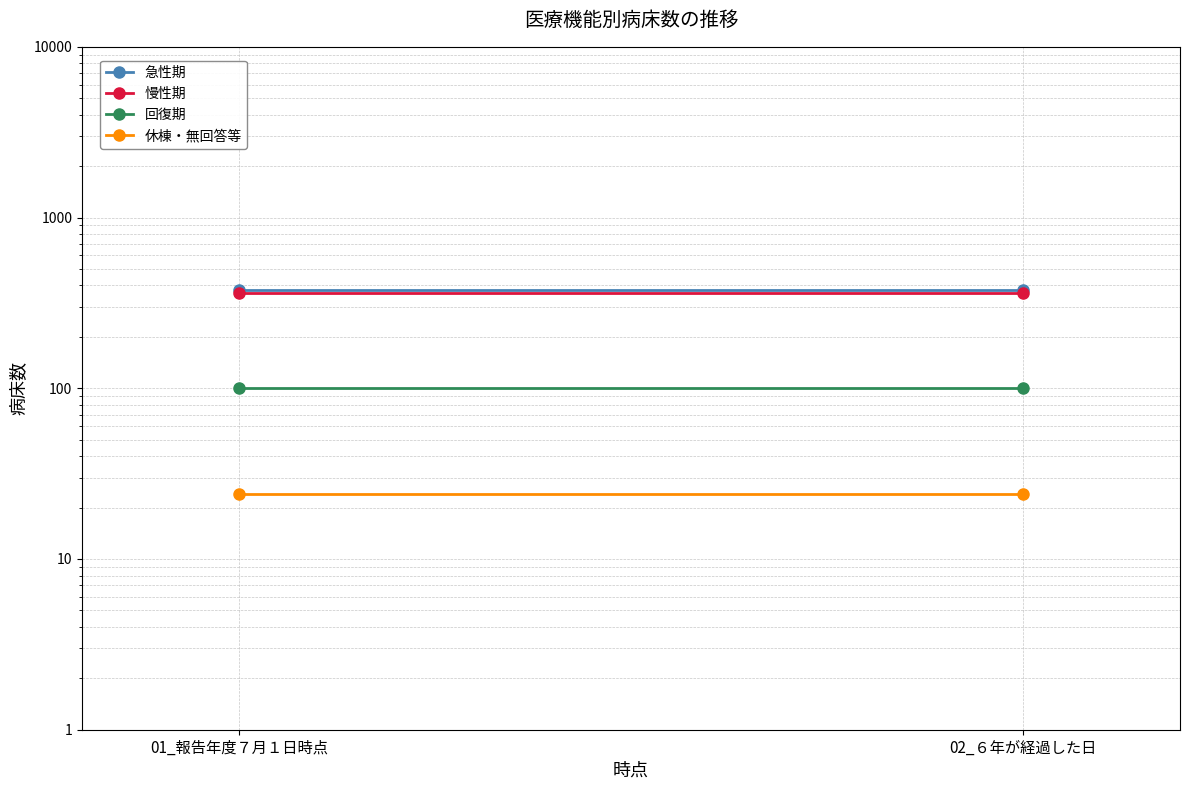

Which series has the largest range (max minus min)?

急性期